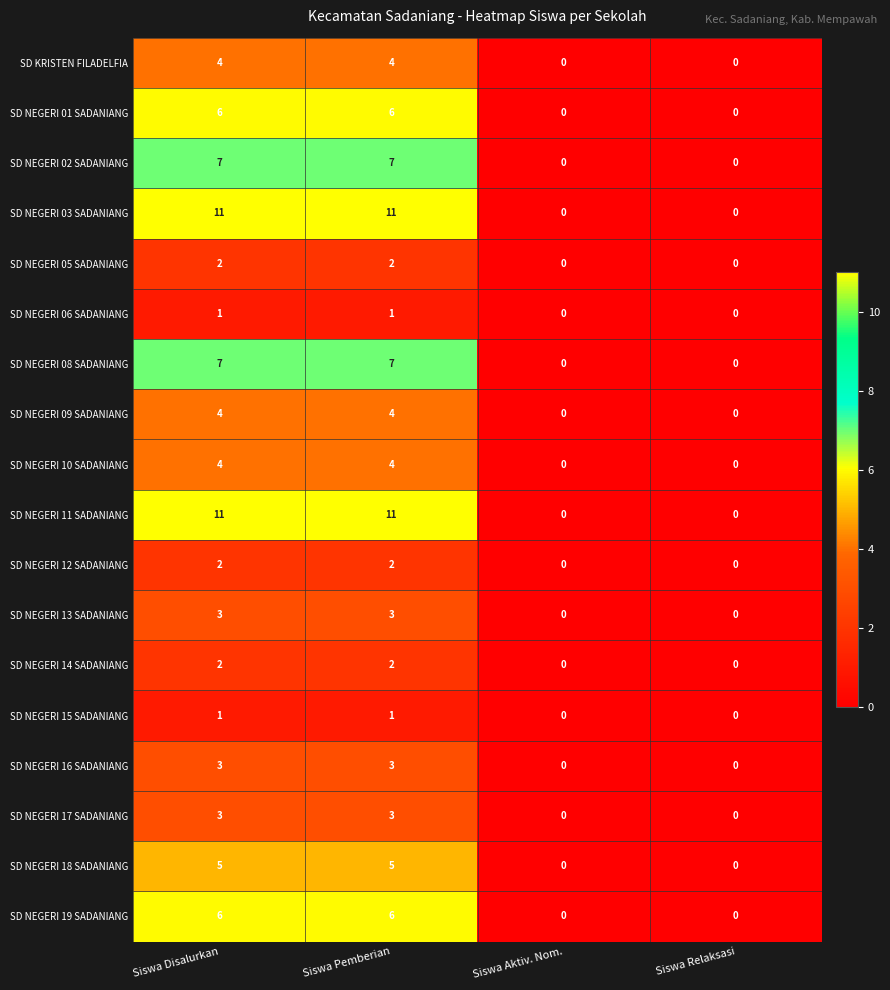

Is it true that SD NEGERI 14 SADANIANG equals 0 at Siswa Relaksasi?

True